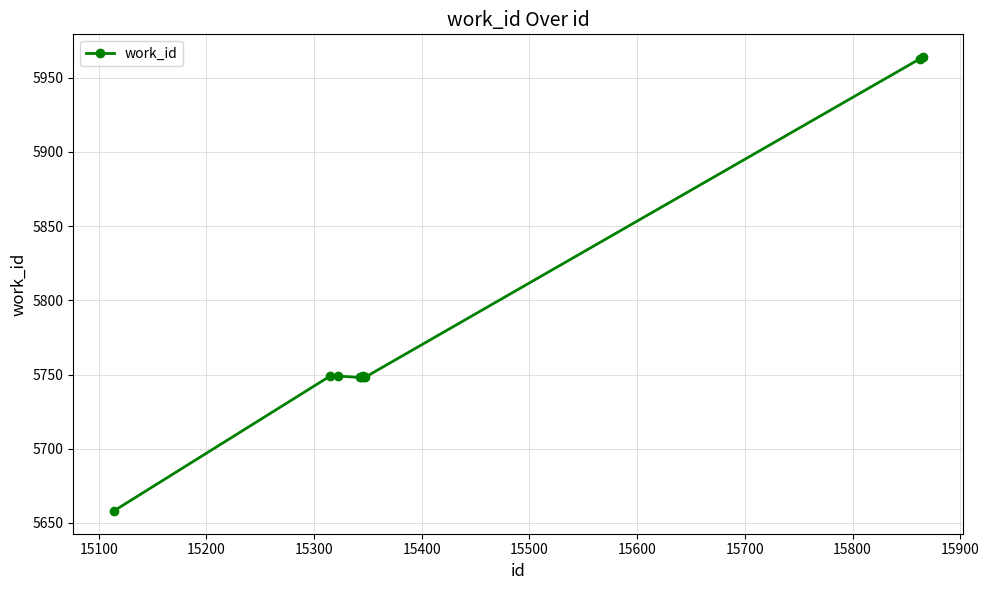

What is the maximum value shown in the chart?

5964